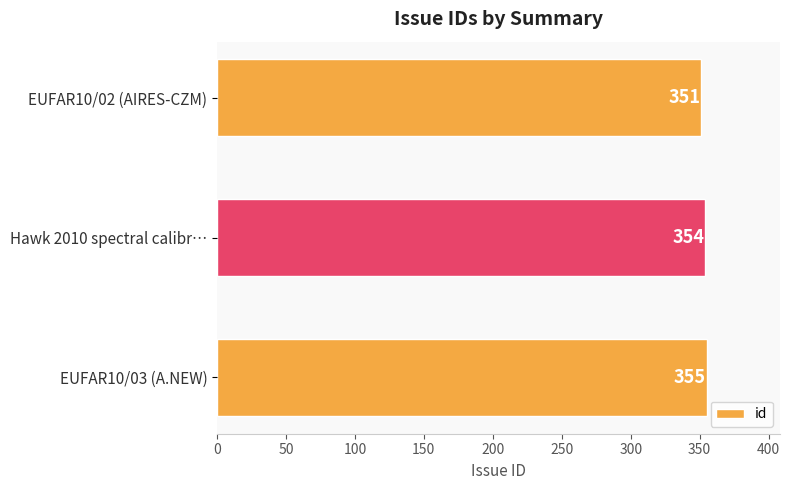

The value at Hawk 2010 spectral calibr… is 506. True or false?

False